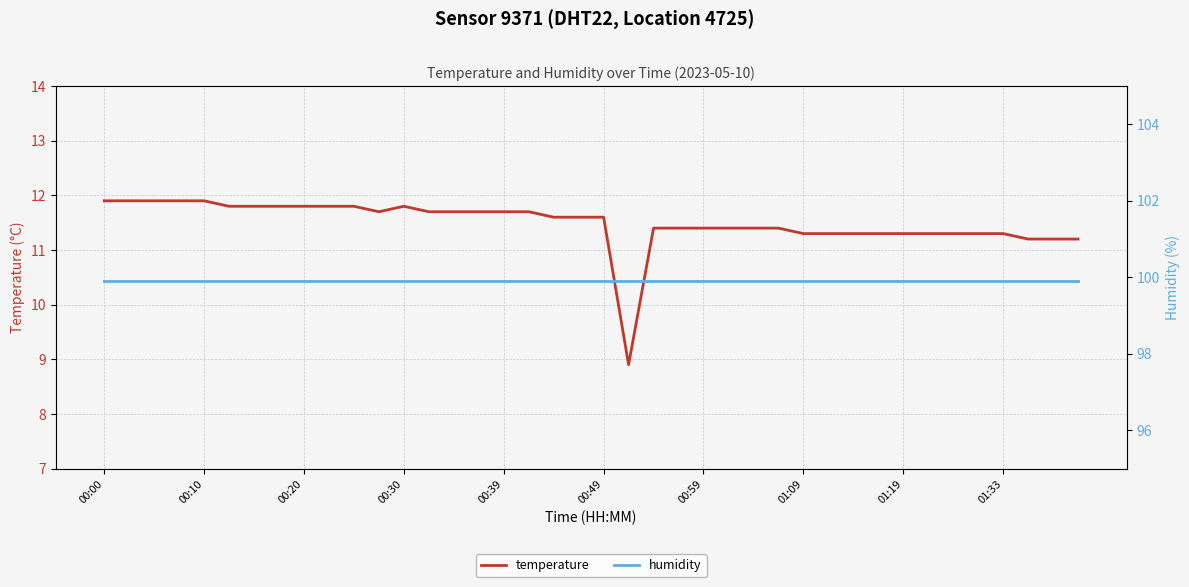

How many values in the temperature series are below 11?

1